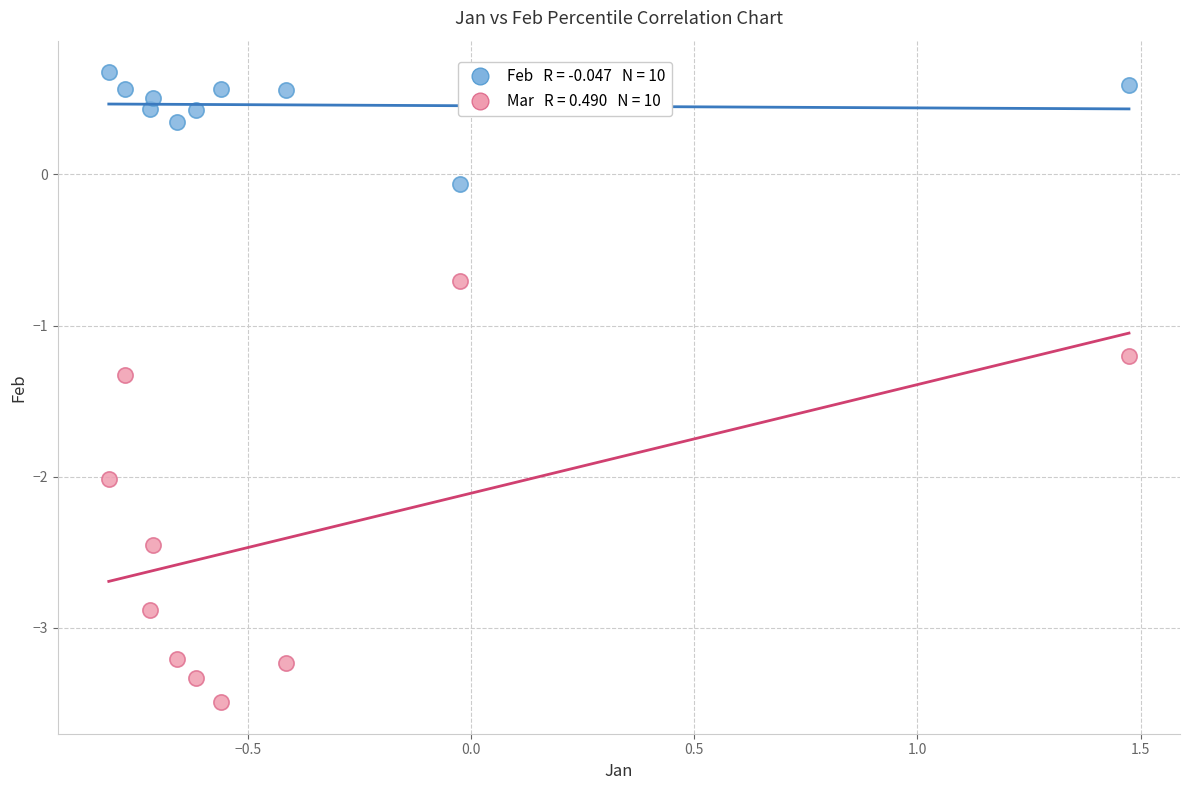

Across all series, what Y value is closest to -1?

-1.2